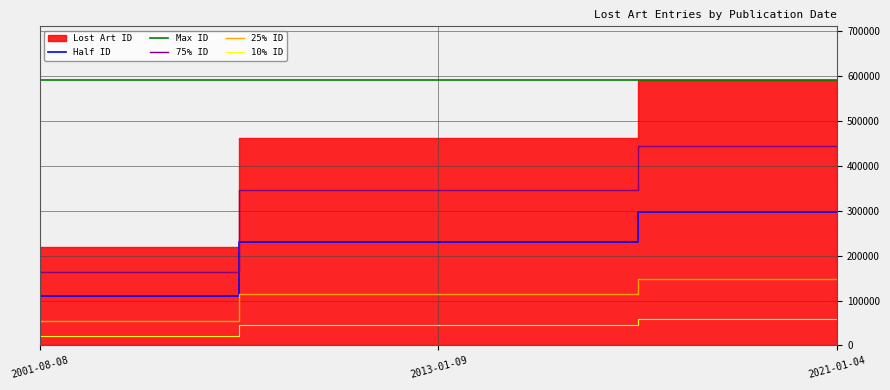

Which has a higher value, 2021-01-04 or 2013-01-09?

2021-01-04